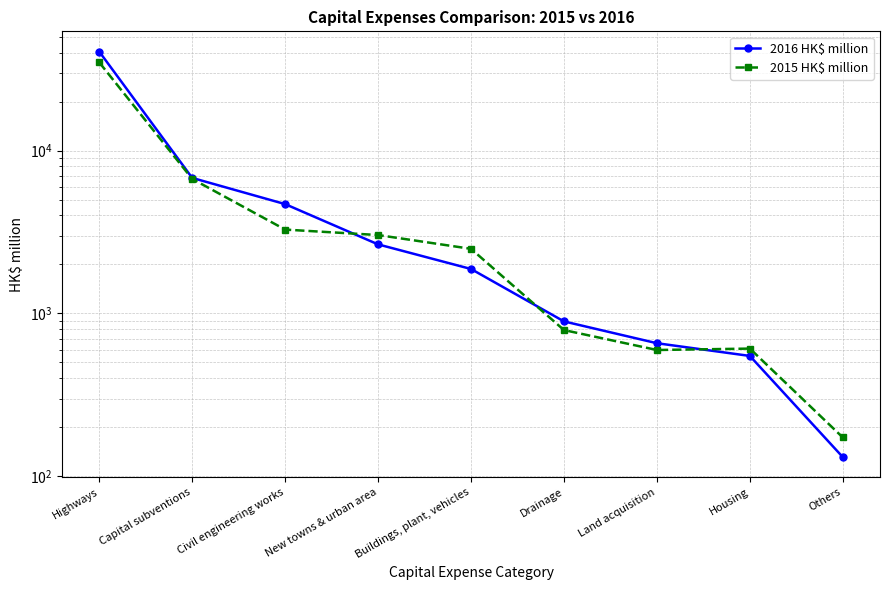

Which series has the largest range (max minus min)?

2016 HK$ million